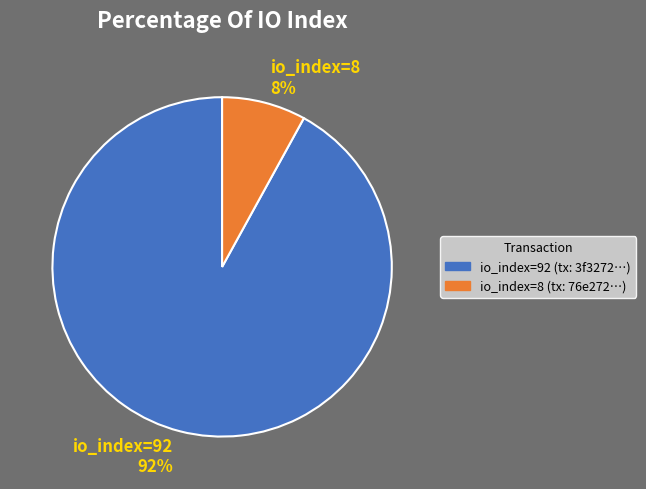

True or false: io_index=92 accounts for 87% of the total.

False